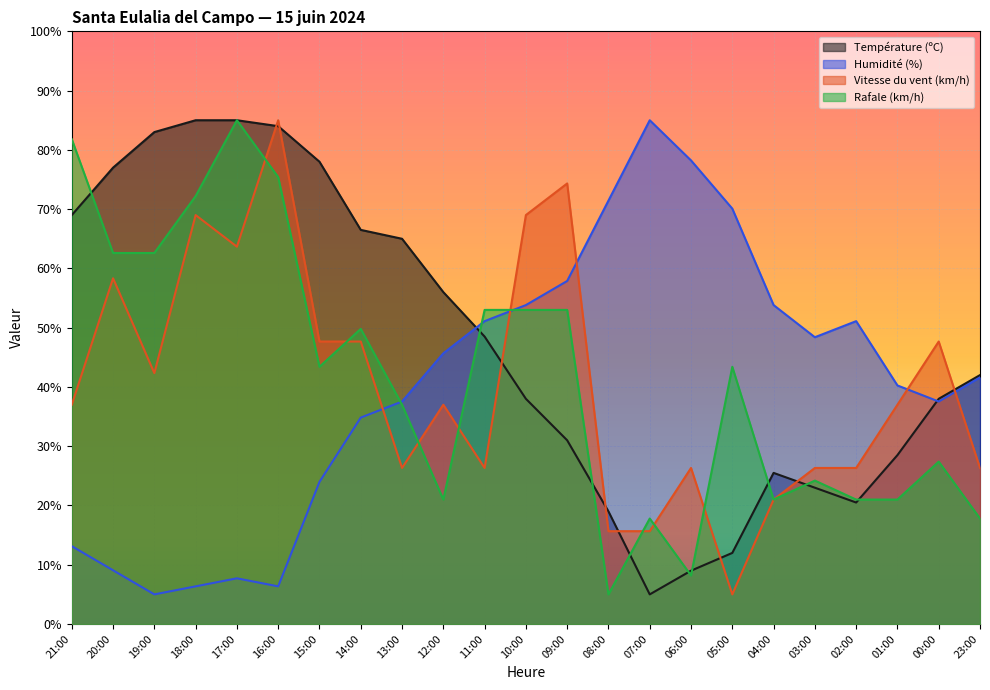

How many lines are shown in the chart?

4